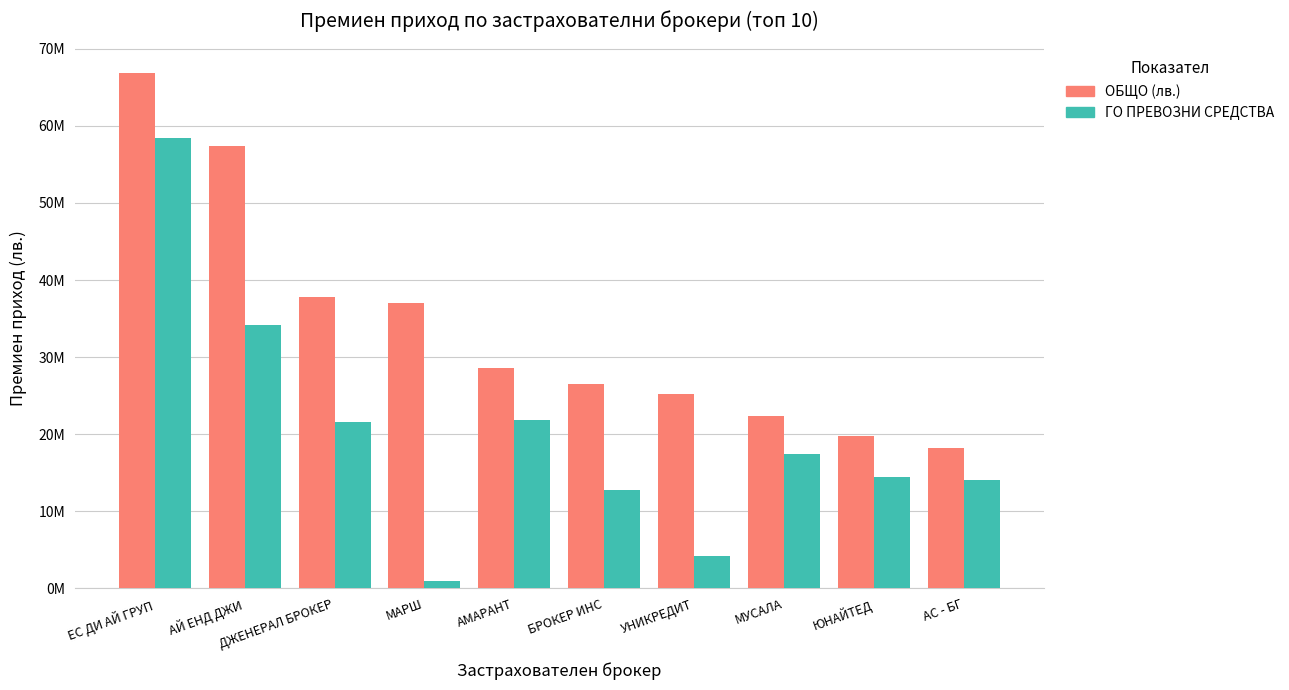

What are all the series names shown in the legend?

ОБЩО (лв.), ГО ПРЕВОЗНИ СРЕДСТВА